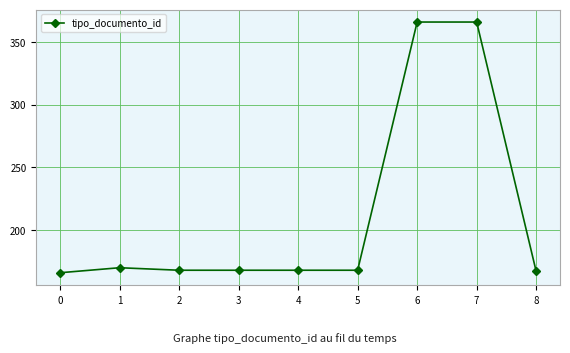

Approximately how many times larger is the value at 3 compared to 8?

1.0